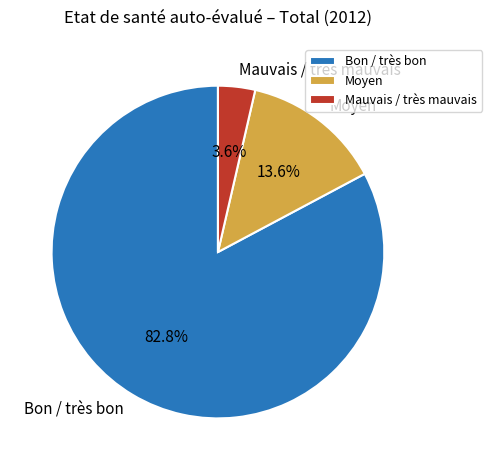

How many segments does this pie chart have?

3